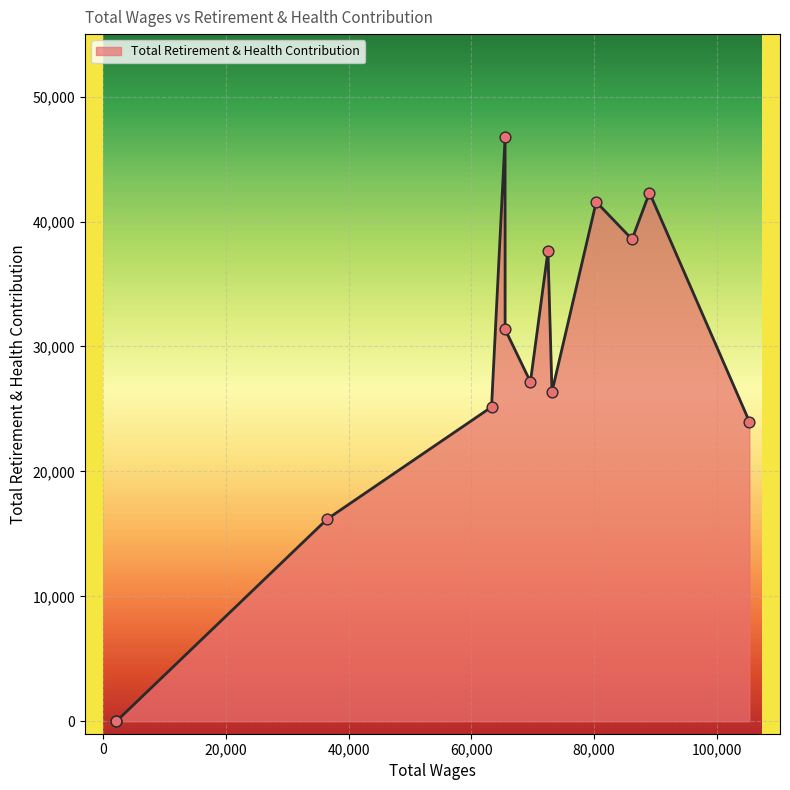

Approximately how many times larger is the value at 86208.0 compared to 69634.0?

1.4